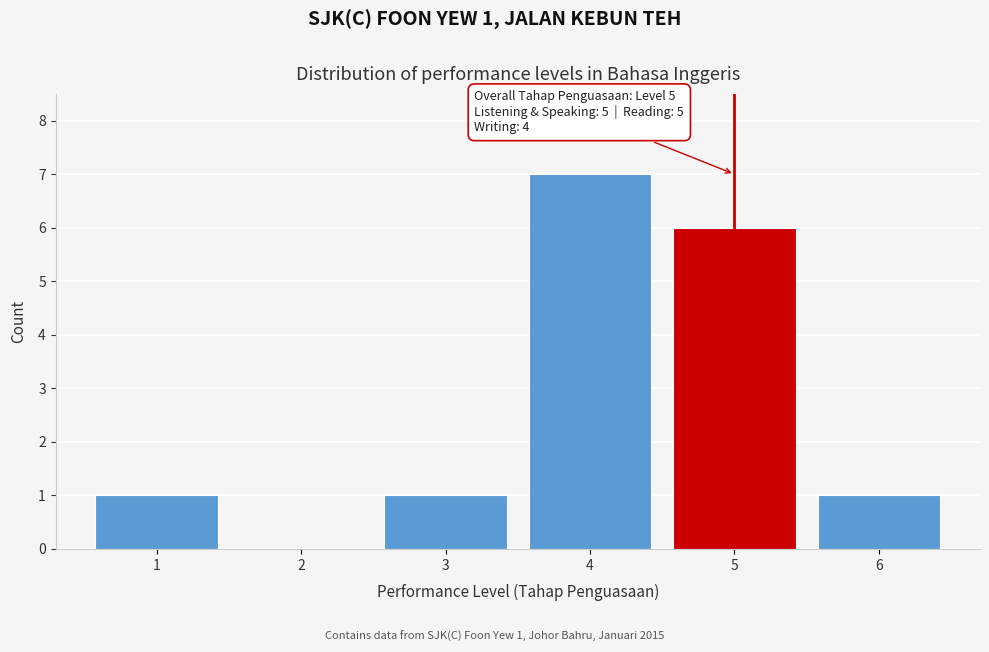

Reading right to left, extract all data points from this chart.

6=1	5=6	4=7	3=1	2=0	1=1